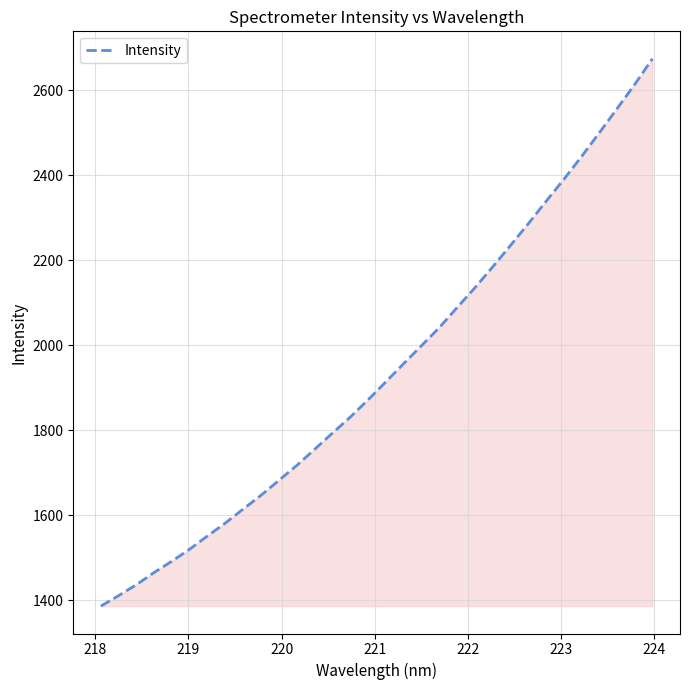

What is the smallest value displayed?

1386.1